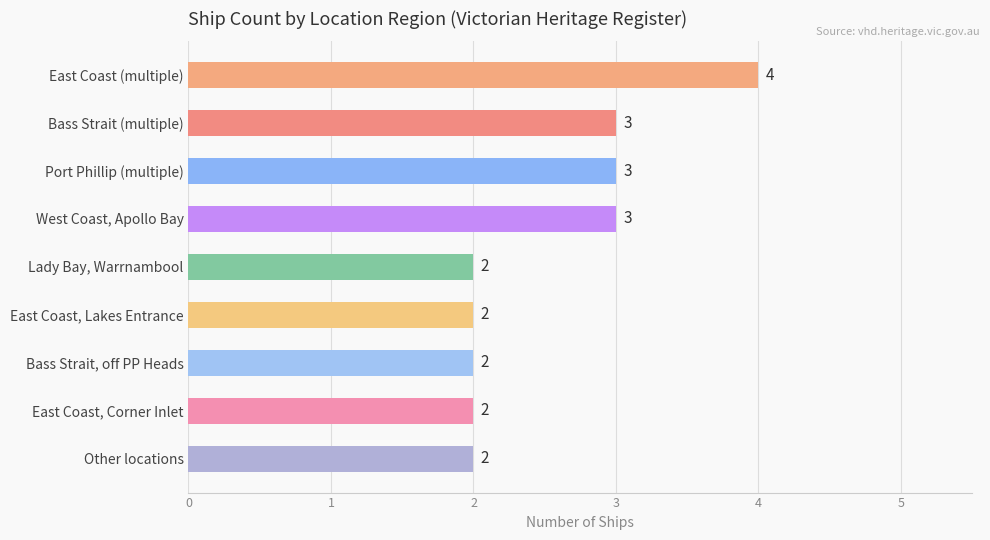

How many bars are there in total?

9